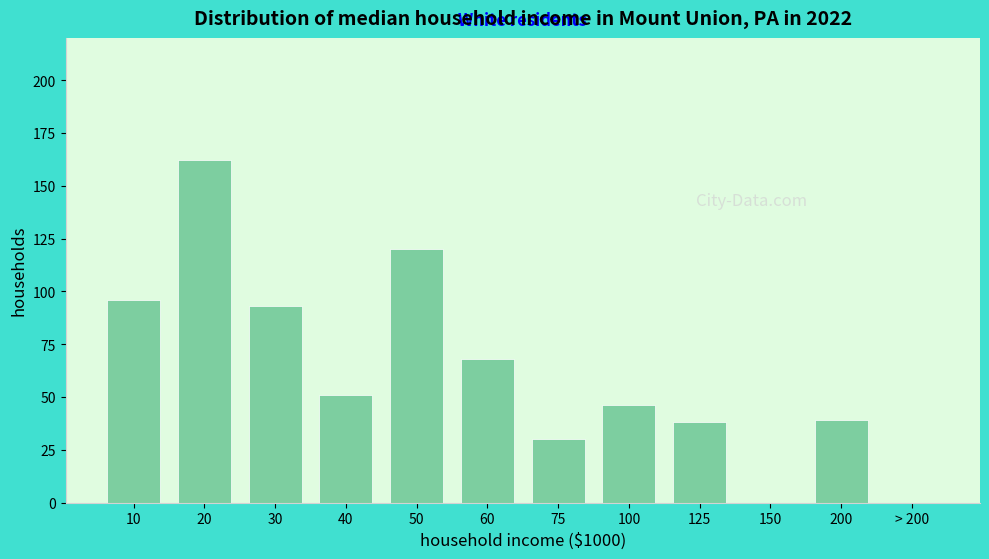

Reading left to right, transcribe all the data shown in this chart.

10=96	20=162	30=93	40=51	50=120	60=68	75=30	100=46	125=38	150=0	200=39	> 200=0